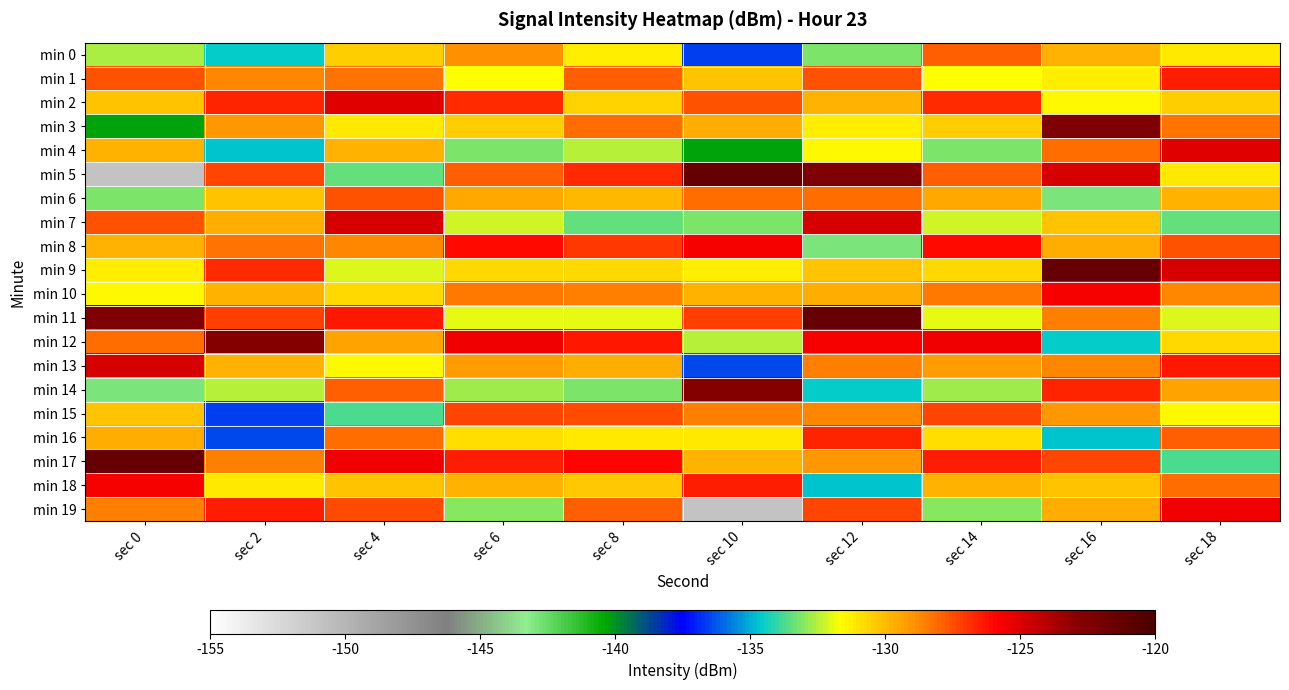

Reading left to right, transcribe all the data shown in this chart.

min 0: sec 0=-132.7	sec 2=-134.6	sec 4=-130.5	sec 6=-128.9	sec 8=-131.3	sec 10=-136.6	sec 12=-133.3	sec 14=-127.9	sec 16=-129.8	sec 18=-131.1
min 1: sec 0=-127.6	sec 2=-128.7	sec 4=-128.3	sec 6=-131.7	sec 8=-127.9	sec 10=-130.1	sec 12=-127.7	sec 14=-131.7	sec 16=-131.2	sec 18=-126.5
min 2: sec 0=-130.1	sec 2=-126.6	sec 4=-125.1	sec 6=-126.8	sec 8=-130.6	sec 10=-127.6	sec 12=-129.8	sec 14=-126.8	sec 16=-131.5	sec 18=-130.5
min 3: sec 0=-140.3	sec 2=-129.1	sec 4=-131.2	sec 6=-130.4	sec 8=-128.2	sec 10=-129.7	sec 12=-131.2	sec 14=-130.4	sec 16=-122.4	sec 18=-128.3
min 4: sec 0=-129.8	sec 2=-134.8	sec 4=-129.8	sec 6=-133.2	sec 8=-132.5	sec 10=-140.3	sec 12=-131.5	sec 14=-133.2	sec 16=-128.1	sec 18=-125.1
min 5: sec 0=-151.0	sec 2=-127.3	sec 4=-133.4	sec 6=-127.8	sec 8=-126.7	sec 10=-121.3	sec 12=-122.4	sec 14=-127.8	sec 16=-124.8	sec 18=-131.2
min 6: sec 0=-133.3	sec 2=-130.2	sec 4=-127.6	sec 6=-129.5	sec 8=-129.9	sec 10=-128.1	sec 12=-128.1	sec 14=-129.5	sec 16=-142.9	sec 18=-129.8
min 7: sec 0=-127.7	sec 2=-129.7	sec 4=-124.9	sec 6=-132.3	sec 8=-133.4	sec 10=-133.3	sec 12=-124.8	sec 14=-132.3	sec 16=-130.1	sec 18=-133.4
min 8: sec 0=-129.8	sec 2=-128.2	sec 4=-128.7	sec 6=-126.1	sec 8=-127.1	sec 10=-125.6	sec 12=-142.9	sec 14=-126.1	sec 16=-129.7	sec 18=-127.6
min 9: sec 0=-131.2	sec 2=-126.7	sec 4=-132.1	sec 6=-130.7	sec 8=-130.8	sec 10=-131.2	sec 12=-130.1	sec 14=-130.7	sec 16=-121.3	sec 18=-124.9
min 10: sec 0=-131.5	sec 2=-129.8	sec 4=-130.8	sec 6=-128.4	sec 8=-128.5	sec 10=-129.8	sec 12=-129.7	sec 14=-128.4	sec 16=-125.6	sec 18=-128.7
min 11: sec 0=-122.4	sec 2=-127.2	sec 4=-126.4	sec 6=-131.9	sec 8=-132.0	sec 10=-127.2	sec 12=-121.3	sec 14=-131.9	sec 16=-128.6	sec 18=-132.1
min 12: sec 0=-128.1	sec 2=-122.7	sec 4=-129.3	sec 6=-125.6	sec 8=-126.3	sec 10=-132.5	sec 12=-125.6	sec 14=-125.6	sec 16=-134.6	sec 18=-130.8
min 13: sec 0=-124.8	sec 2=-129.8	sec 4=-131.5	sec 6=-129.2	sec 8=-129.6	sec 10=-136.5	sec 12=-128.6	sec 14=-129.2	sec 16=-128.7	sec 18=-126.4
min 14: sec 0=-142.9	sec 2=-132.5	sec 4=-127.9	sec 6=-132.8	sec 8=-133.2	sec 10=-122.7	sec 12=-134.6	sec 14=-132.8	sec 16=-126.6	sec 18=-129.3
min 15: sec 0=-130.1	sec 2=-136.6	sec 4=-133.7	sec 6=-127.3	sec 8=-127.5	sec 10=-128.5	sec 12=-128.7	sec 14=-127.3	sec 16=-129.1	sec 18=-131.5
min 16: sec 0=-129.7	sec 2=-136.5	sec 4=-128.1	sec 6=-130.9	sec 8=-131.1	sec 10=-131.1	sec 12=-126.6	sec 14=-130.9	sec 16=-134.8	sec 18=-127.9
min 17: sec 0=-121.3	sec 2=-128.5	sec 4=-125.6	sec 6=-126.5	sec 8=-125.9	sec 10=-129.8	sec 12=-129.1	sec 14=-126.5	sec 16=-127.3	sec 18=-133.7
min 18: sec 0=-125.6	sec 2=-131.1	sec 4=-130.2	sec 6=-129.8	sec 8=-130.3	sec 10=-126.5	sec 12=-134.8	sec 14=-129.8	sec 16=-130.2	sec 18=-128.1
min 19: sec 0=-128.6	sec 2=-126.5	sec 4=-127.4	sec 6=-133.1	sec 8=-127.8	sec 10=-151.0	sec 12=-127.3	sec 14=-133.1	sec 16=-129.7	sec 18=-125.6